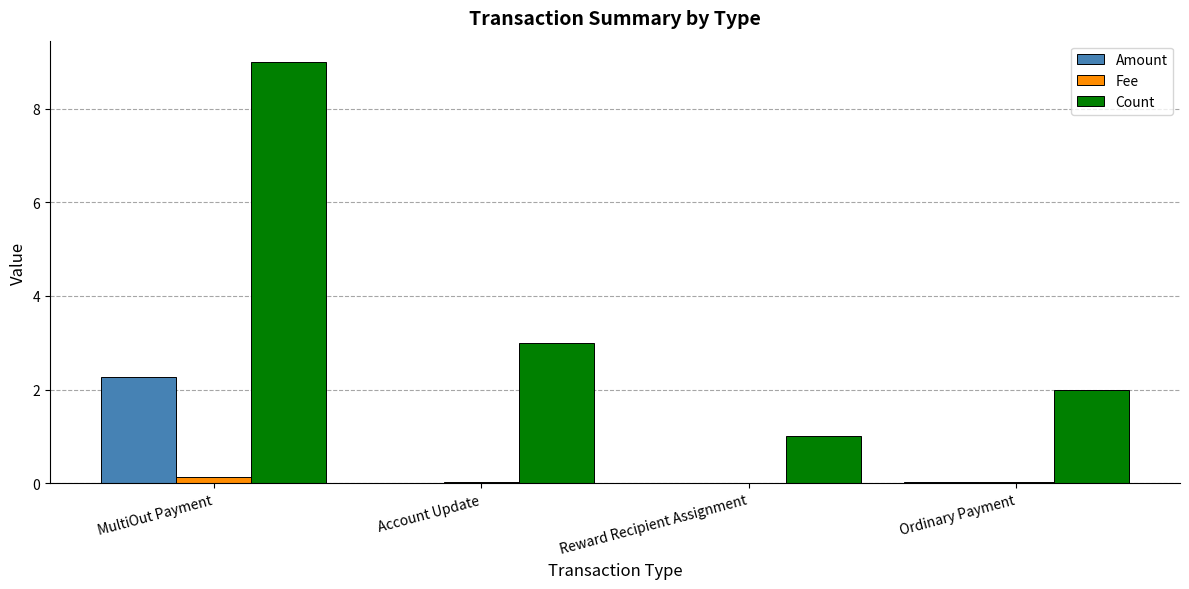

How many groups of bars are there?

4